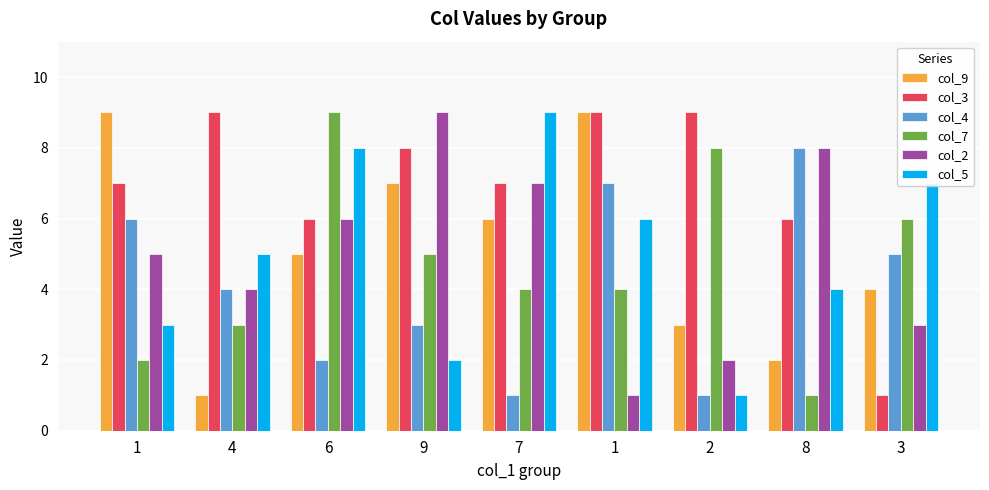

At which category does the chart reach its peak across all series?

1